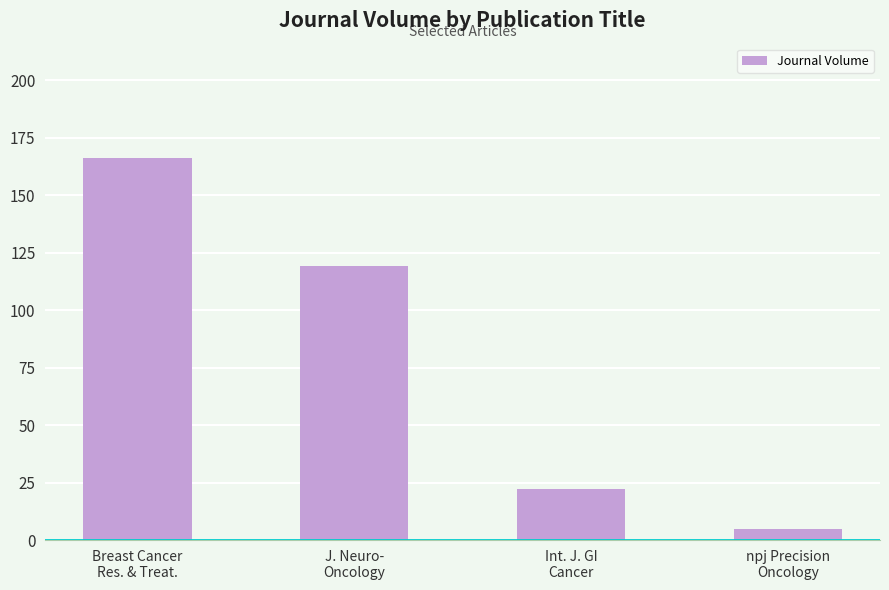

Rank the categories by value from highest to lowest.

Breast Cancer
Res. & Treat., J. Neuro-
Oncology, Int. J. GI
Cancer, npj Precision
Oncology